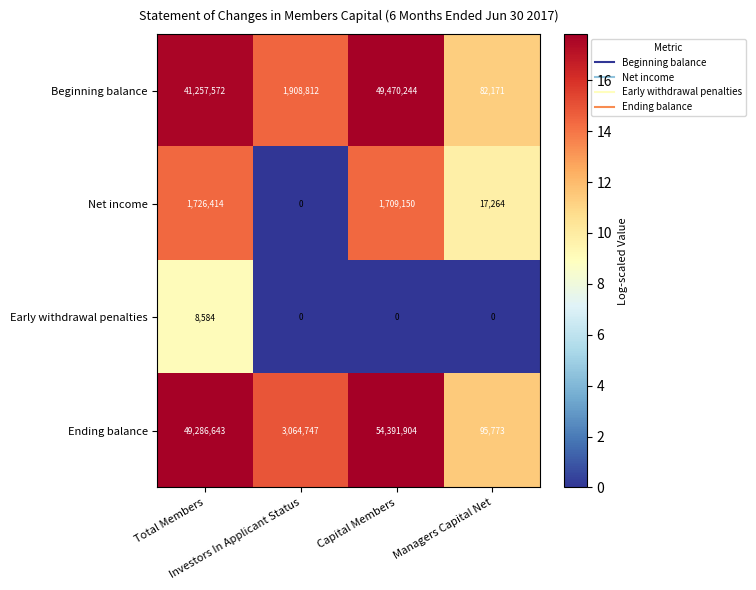

Count the number of categories in the chart.

4